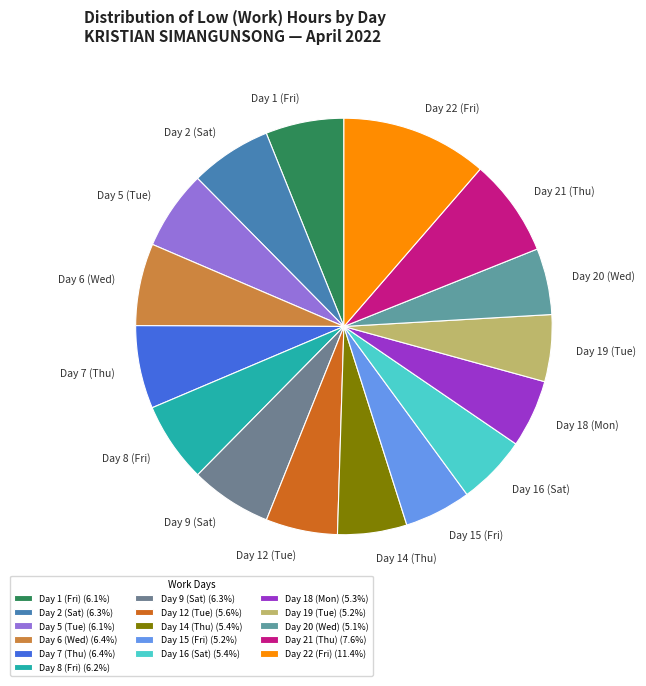

Between Day 22 (Fri) and Day 9 (Sat), which is larger?

Day 22 (Fri)